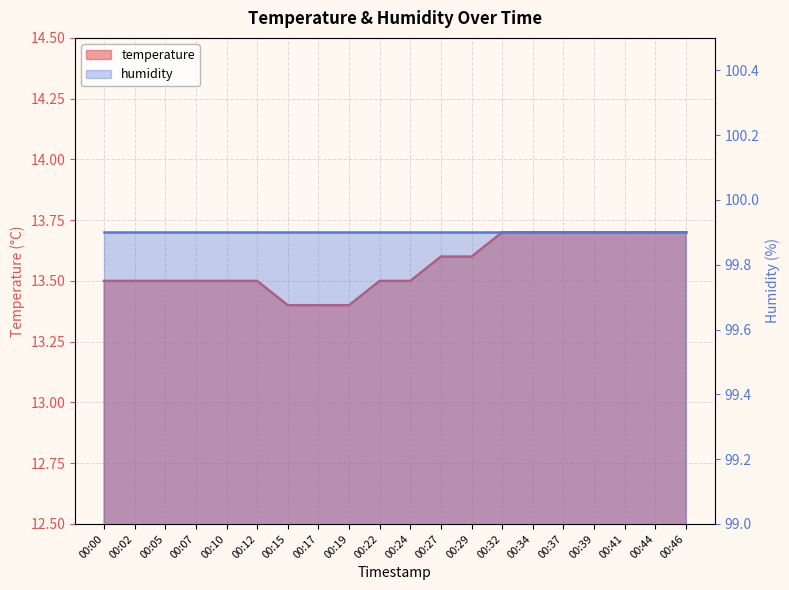

What is the change in value from 00:10 to 00:29?

+0.1